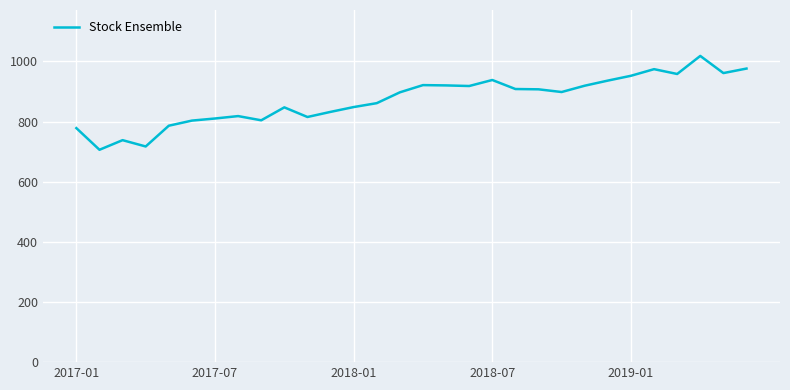

What is the maximum value shown in the chart?

1018